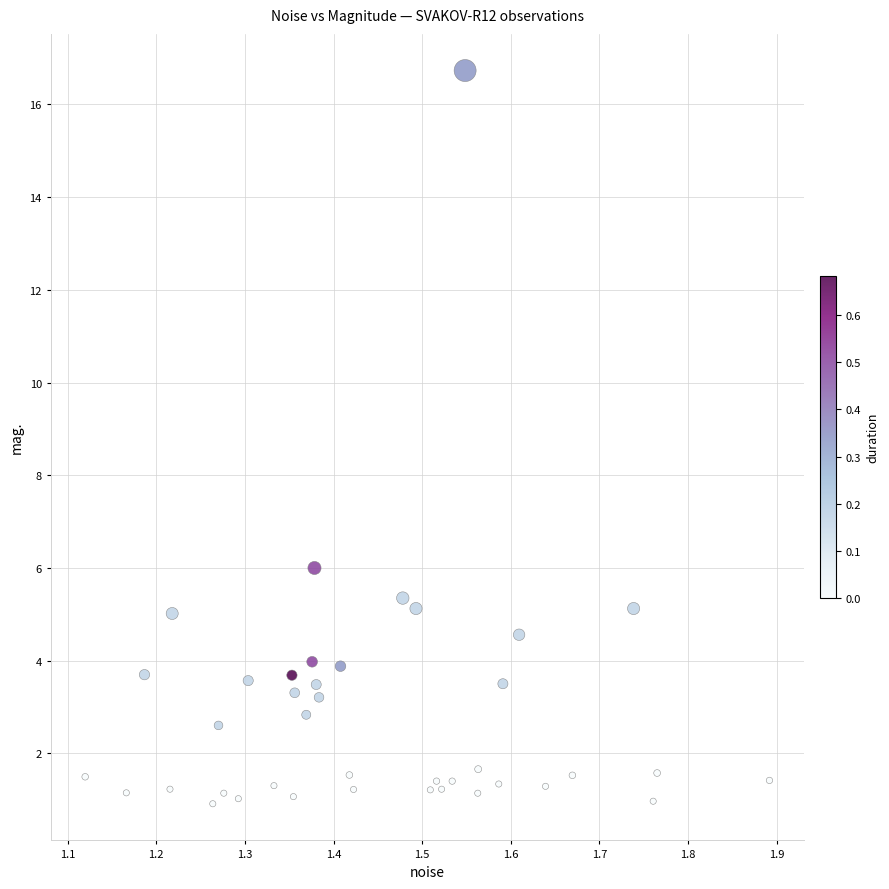

What is the range of Y values (max minus min)?

15.8